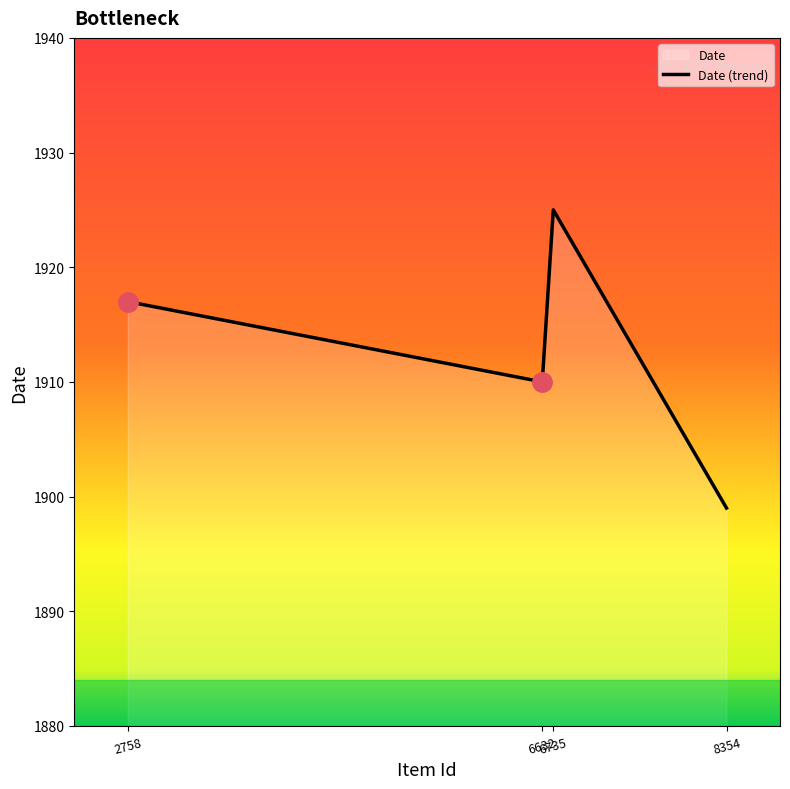

Read the value at 8354.

1899